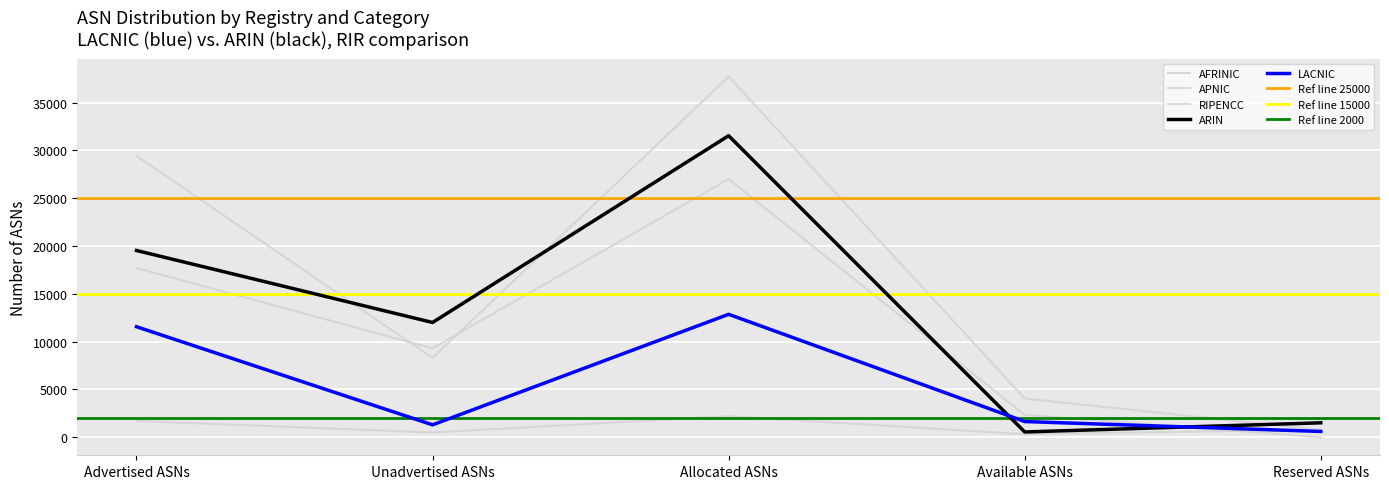

At how many categories does at least one series exceed 5096?

3